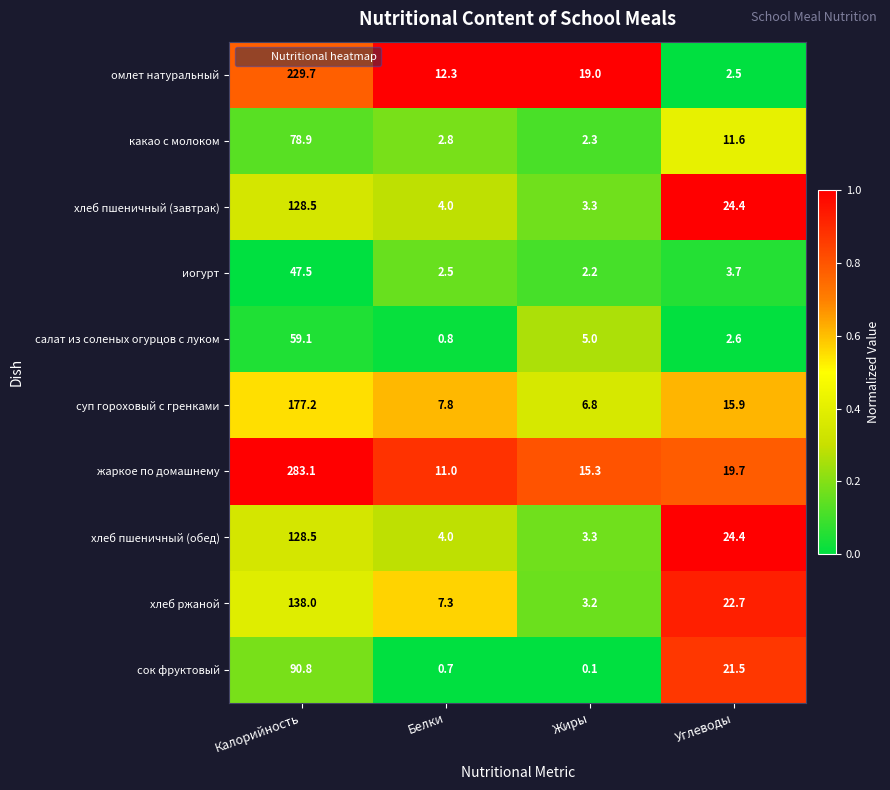

What is the difference between the highest and lowest values at Углеводы?

21.9